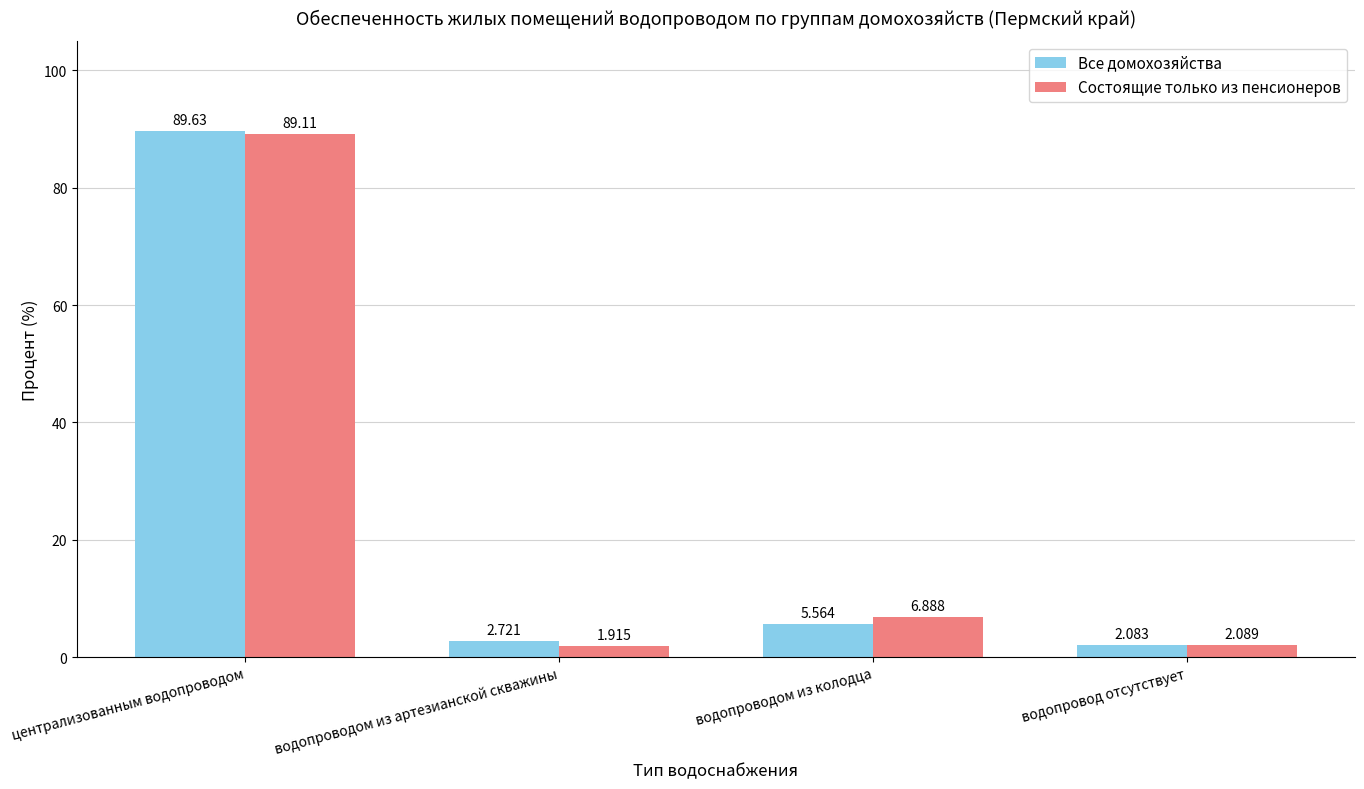

What are all the series names shown in the legend?

Все домохозяйства, Состоящие только из пенсионеров